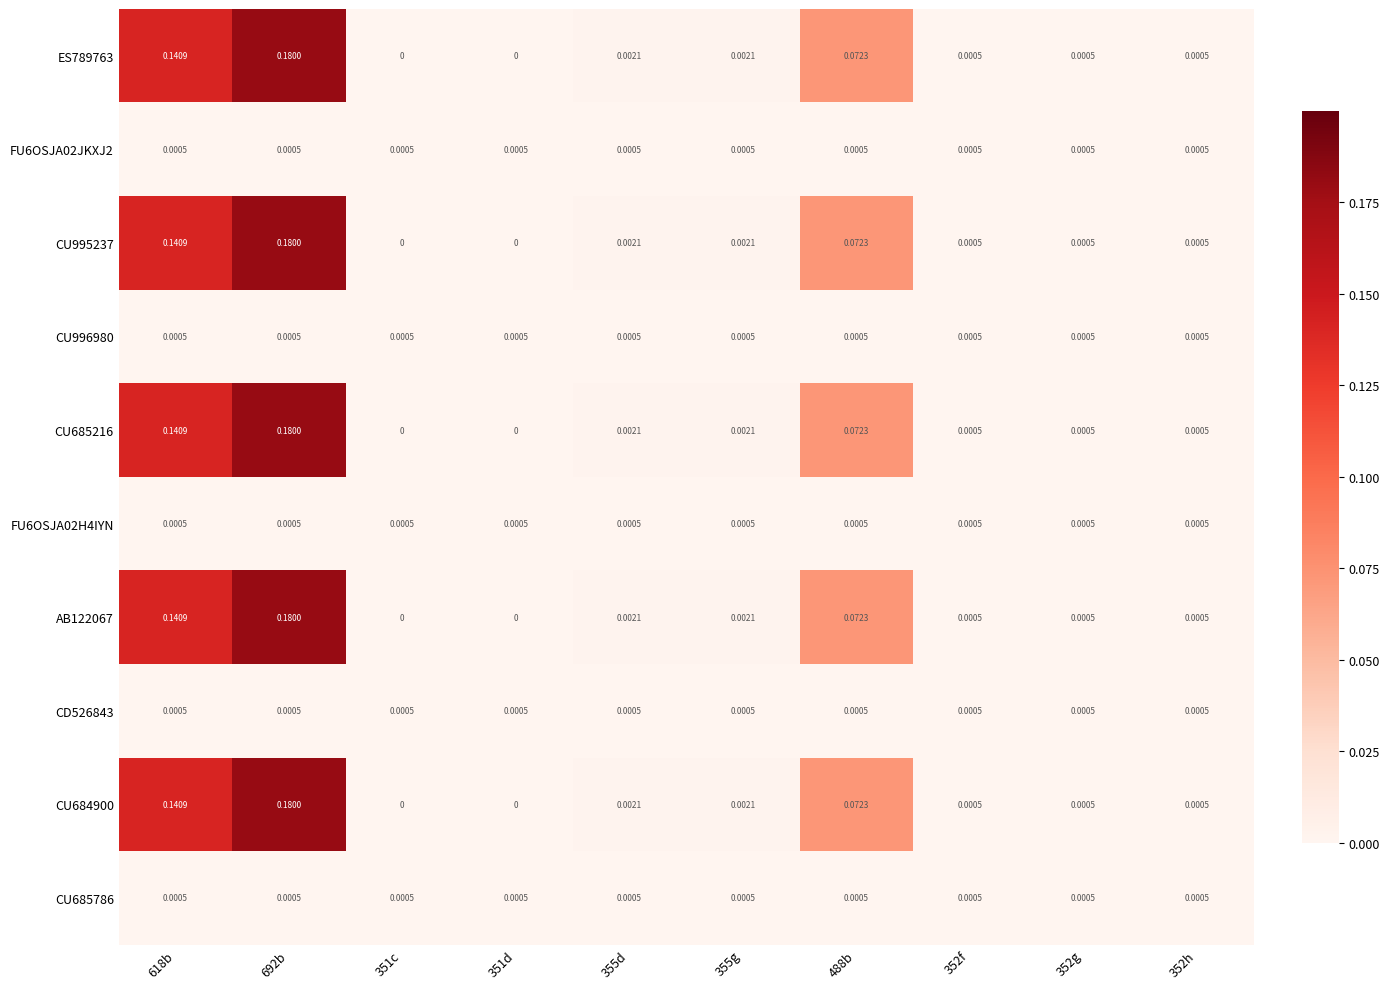

Is the value of AB122067 at 488b greater than the value of FU6OSJA02JKXJ2 at 352g?

Yes